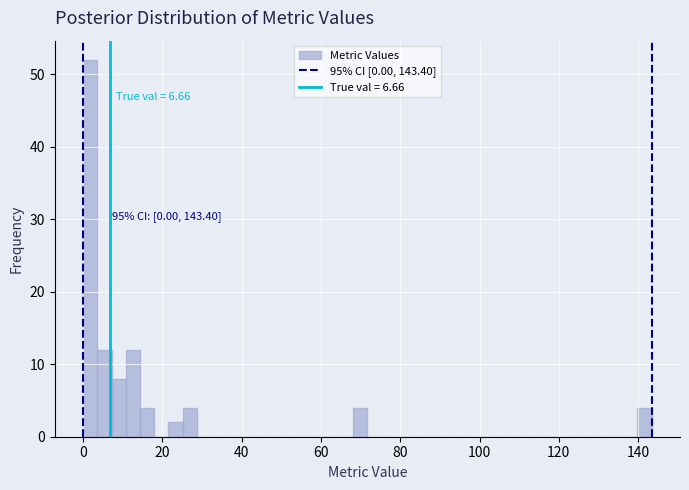

Read against the x-axis, roughly where is the centre of the tallest bar?

2